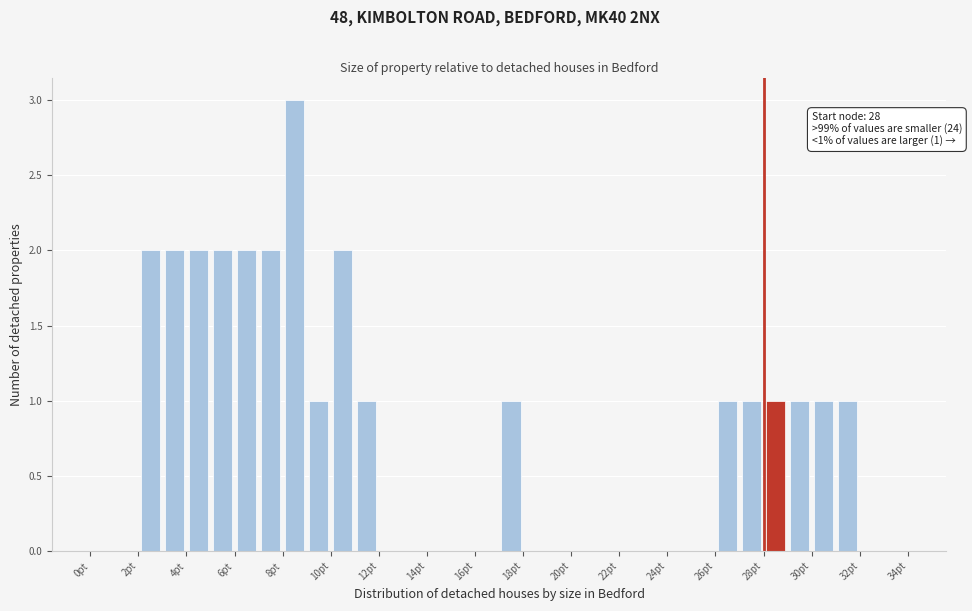

Which range on the x-axis has the tallest bar?

8 to 9